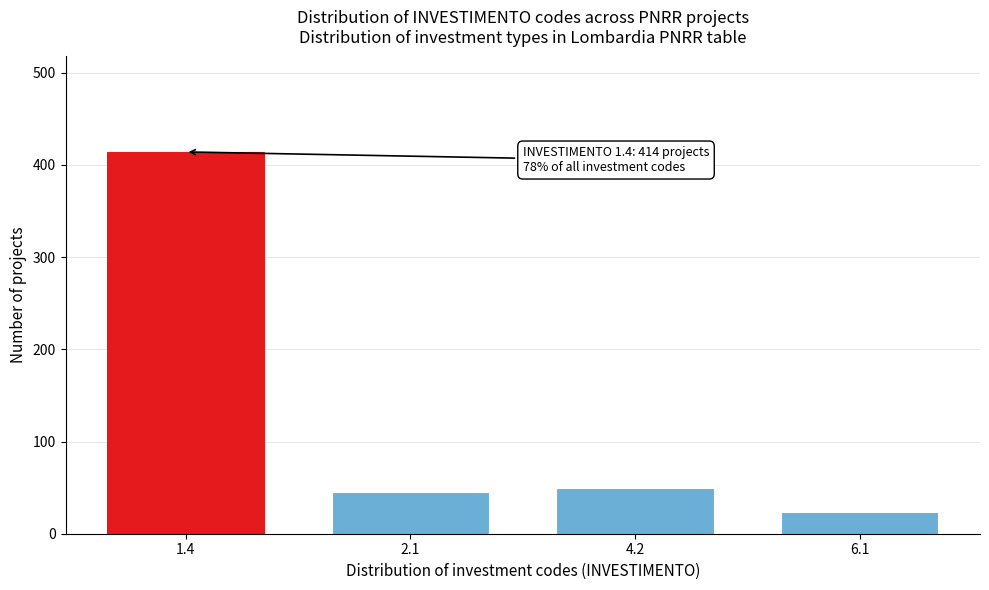

Reading left to right, transcribe all the data shown in this chart.

414	45	50	24